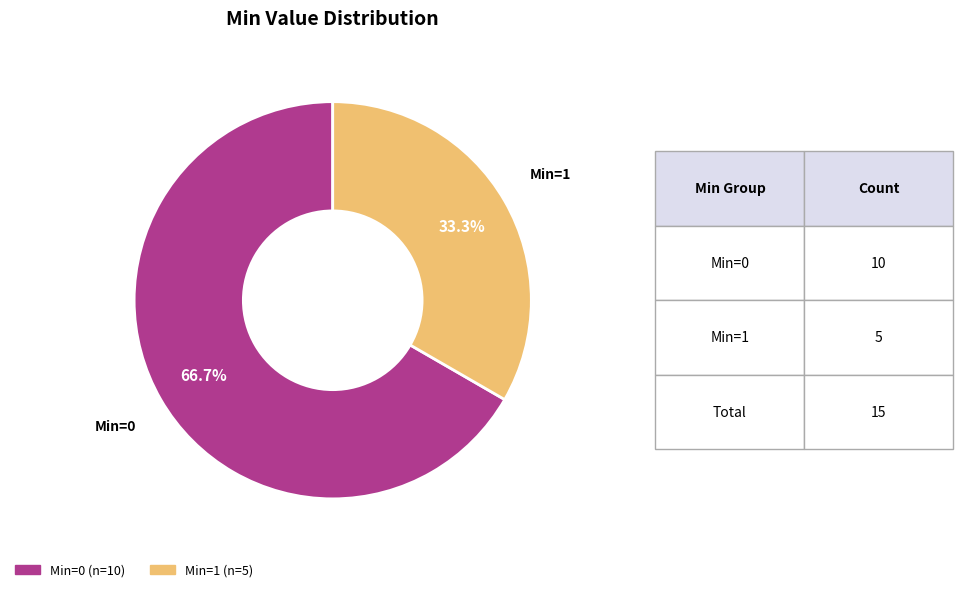

How many slices are in this pie chart?

2